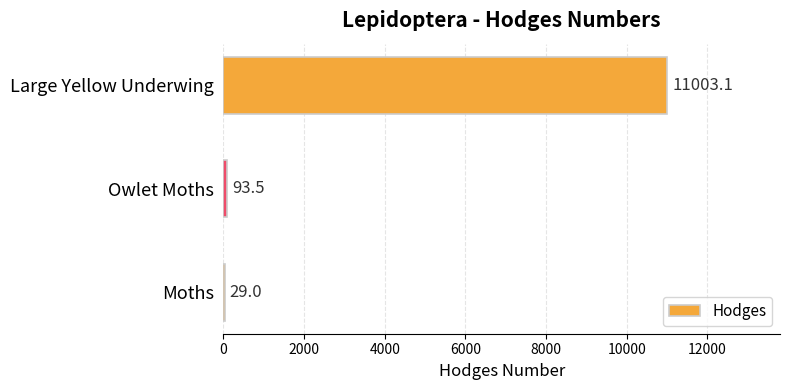

What is the approximate value at Moths?

29.0